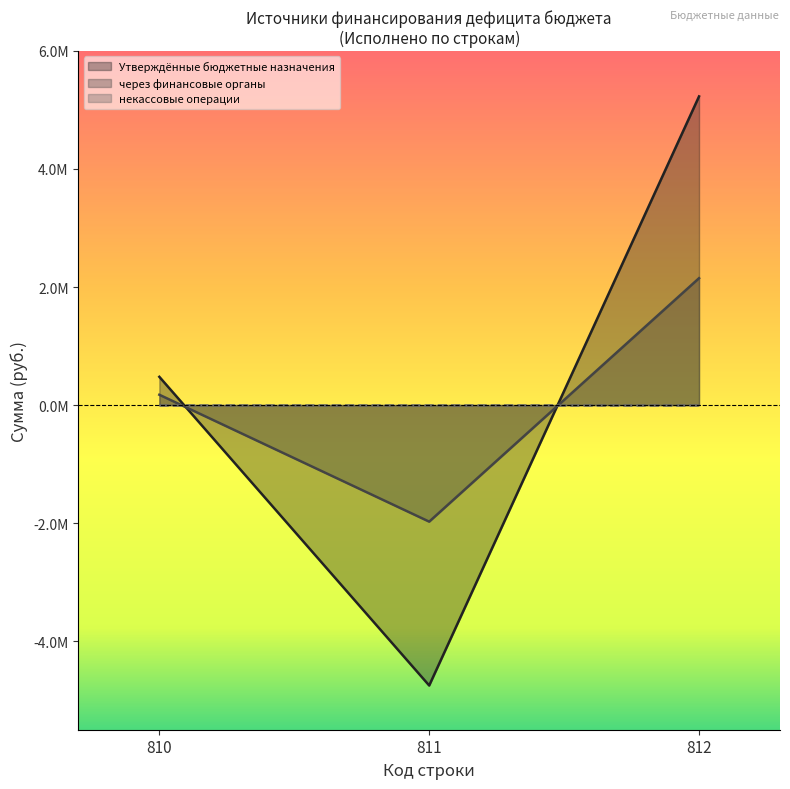

Does the chart display data point markers on the line(s)?

No